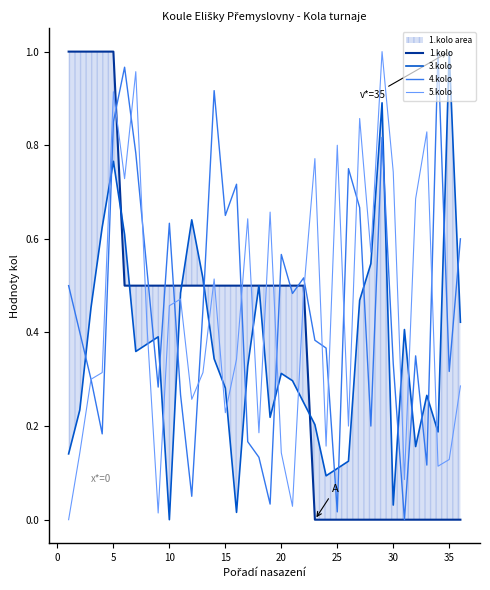

What is the difference between the maximum and second lowest values in the 5.kolo series?

1.0